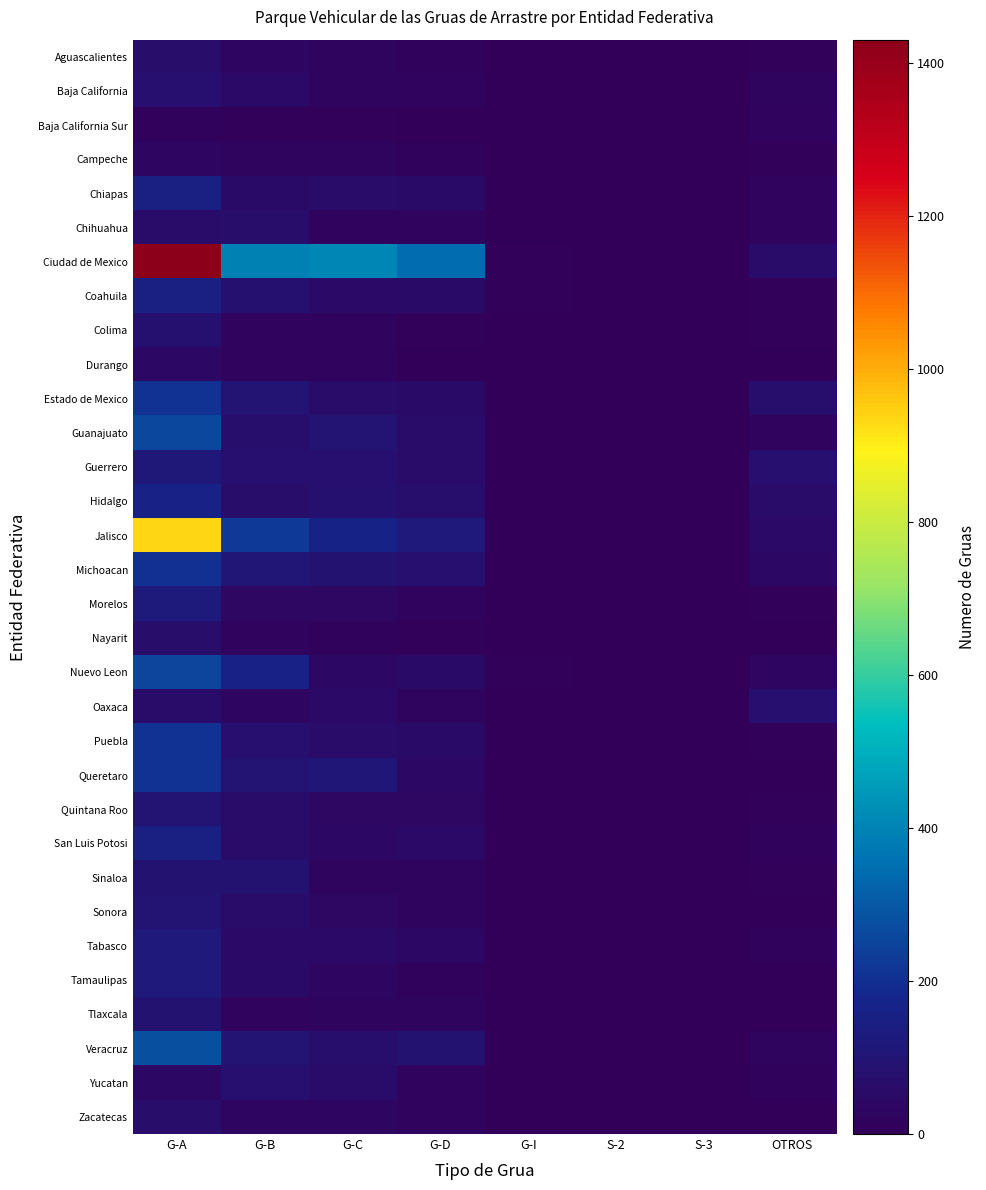

Rank the series by their maximum value, from lowest to highest.

Baja California Sur, Campeche, Durango, Nayarit, Zacatecas, Aguascalientes, Chihuahua, Yucatan, Oaxaca, Baja California, Colima, Sinaloa, Tlaxcala, Quintana Roo, Sonora, Guerrero, Tamaulipas, Tabasco, Morelos, Chiapas, San Luis Potosi, Coahuila, Hidalgo, Michoacan, Estado de Mexico, Puebla, Queretaro, Nuevo Leon, Guanajuato, Veracruz, Jalisco, Ciudad de Mexico